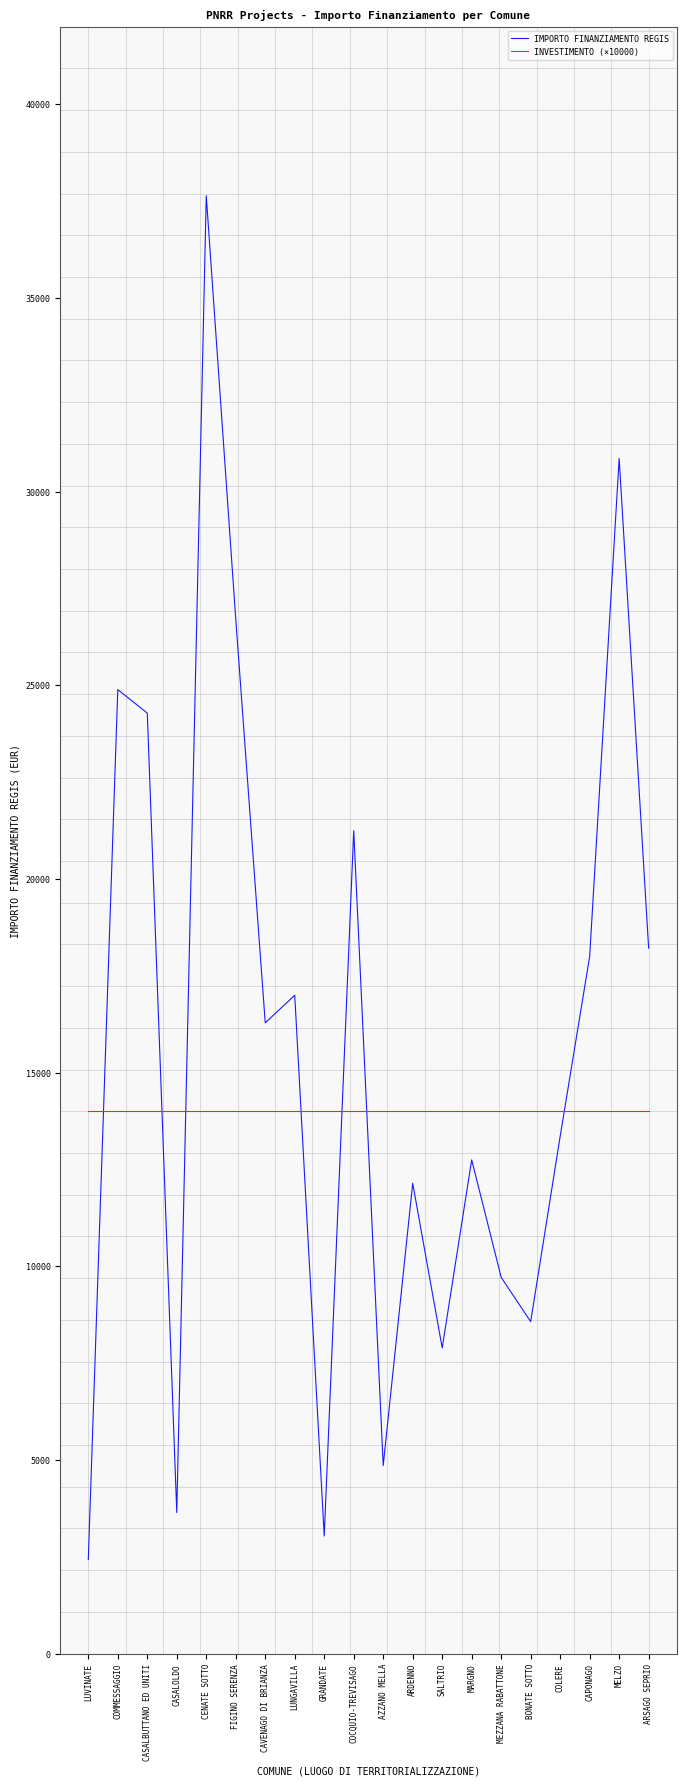

Rank the series at ARDENNO from highest to lowest value.

INVESTIMENTO (×10000), IMPORTO FINANZIAMENTO REGIS